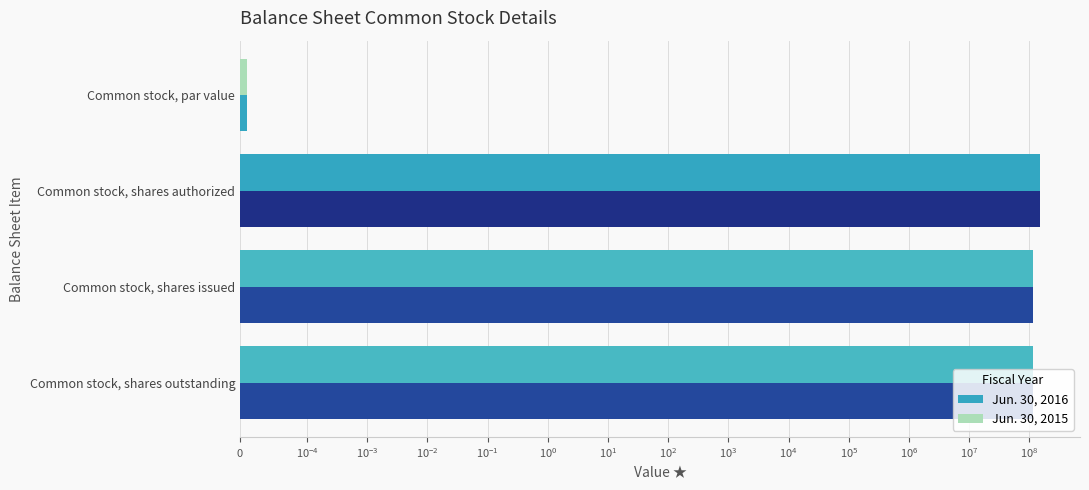

True or false: Jun. 30, 2016 has a value of 49135257.9 at Common stock, shares outstanding.

False